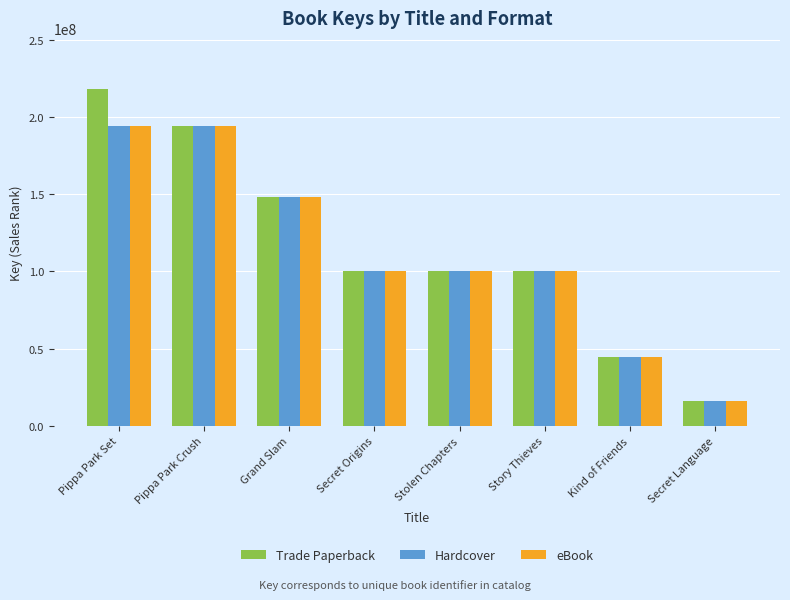

At which category does the chart reach its minimum across all series?

Secret Language